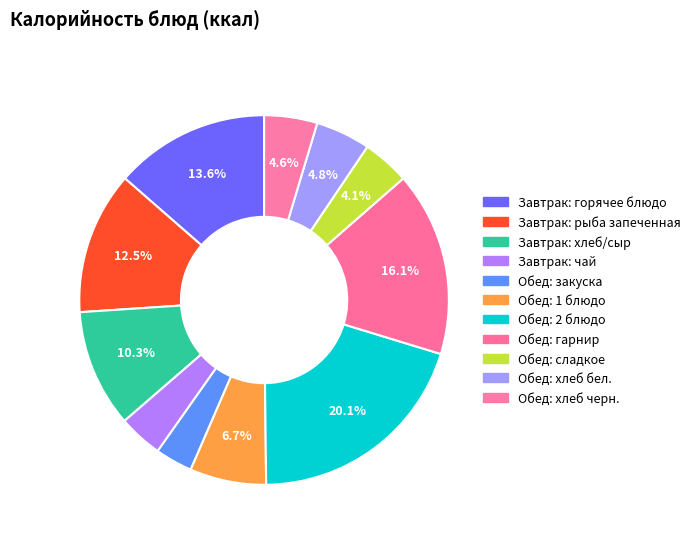

How many segments does this pie chart have?

11